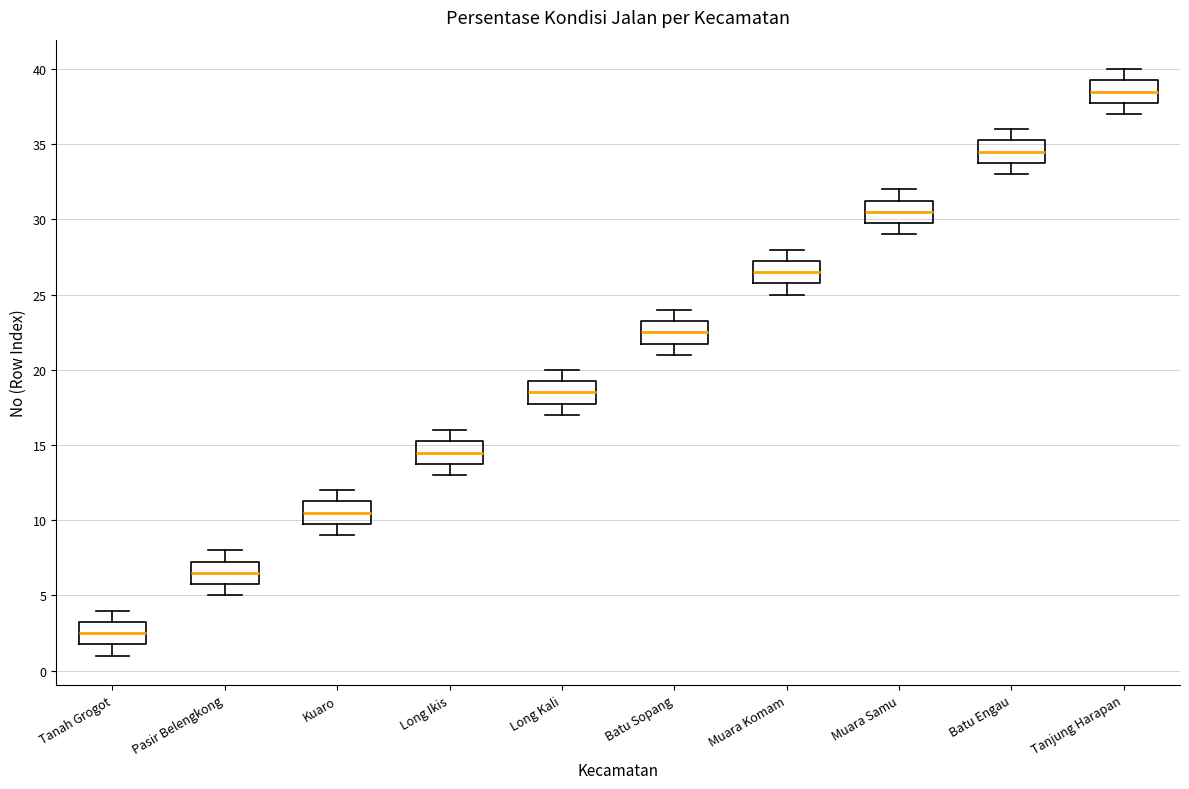

Where is the lower edge of the box for Batu Sopang on the y-axis? The values are not printed on the chart, so give them approximately, as read against the axis.

22.0